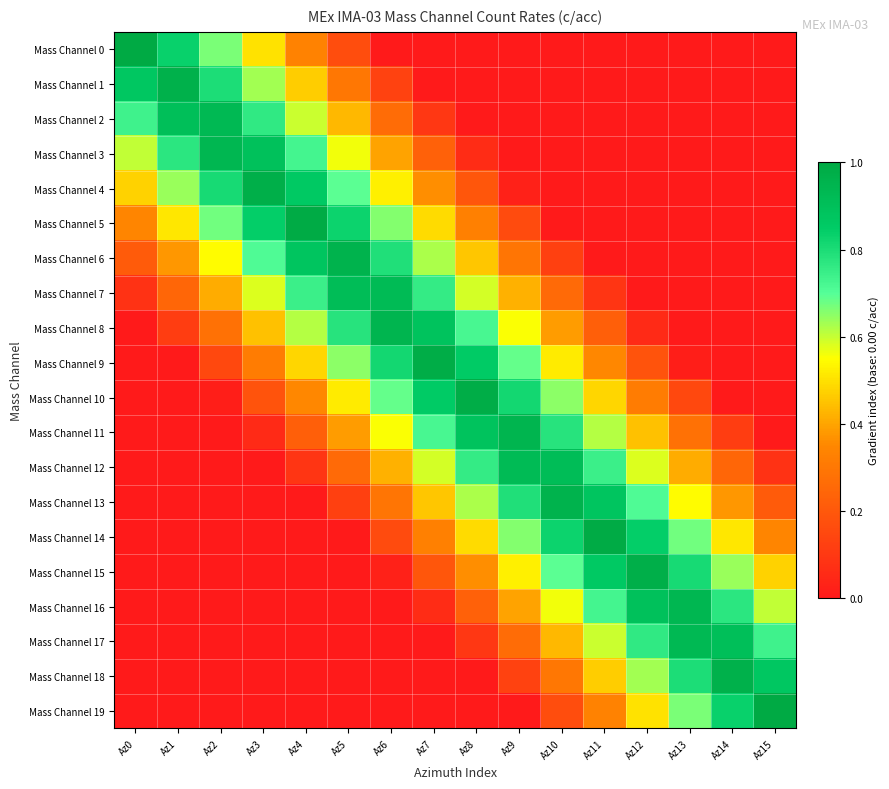

Which series changed the most between Az3 and Az11?

Mass Channel 14